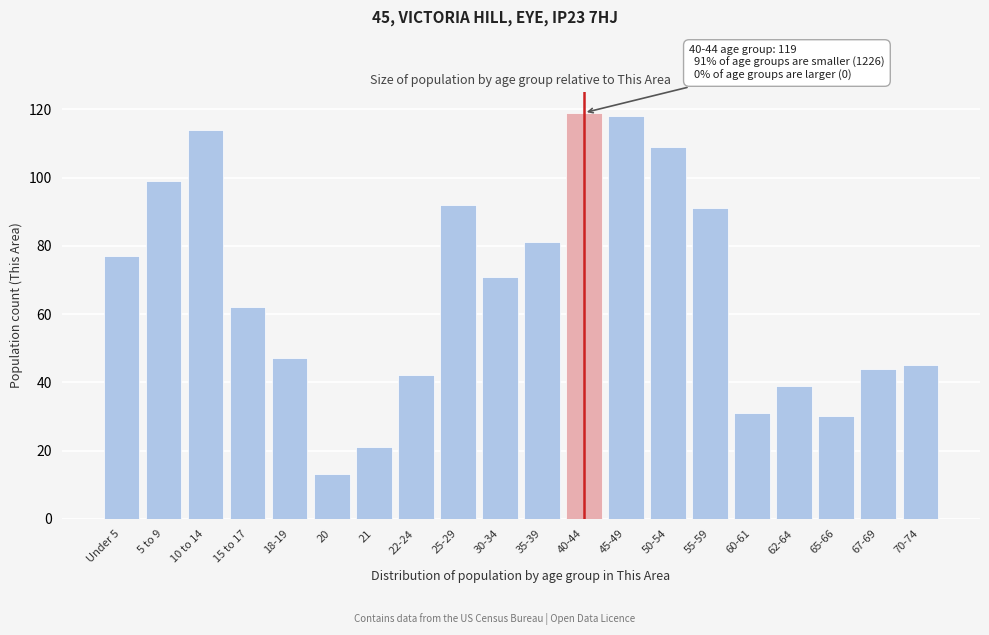

Reading left to right, what are all the values shown in this chart?

Under 5=77	5 to 9=99	10 to 14=114	15 to 17=62	18-19=47	20=13	21=21	22-24=42	25-29=92	30-34=71	35-39=81	40-44=119	45-49=118	50-54=109	55-59=91	60-61=31	62-64=39	65-66=30	67-69=44	70-74=45